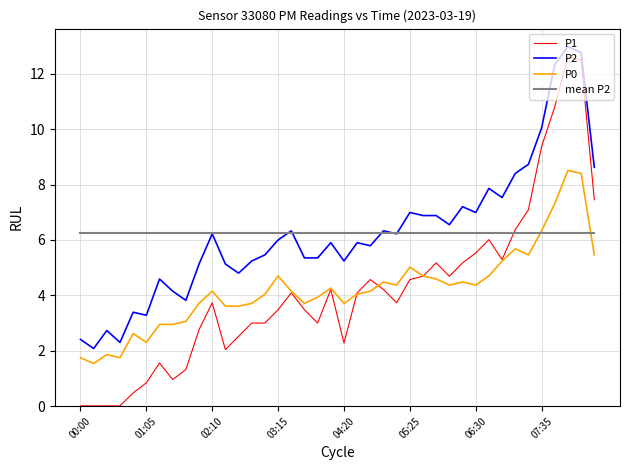

Which series has the largest range (max minus min)?

P1